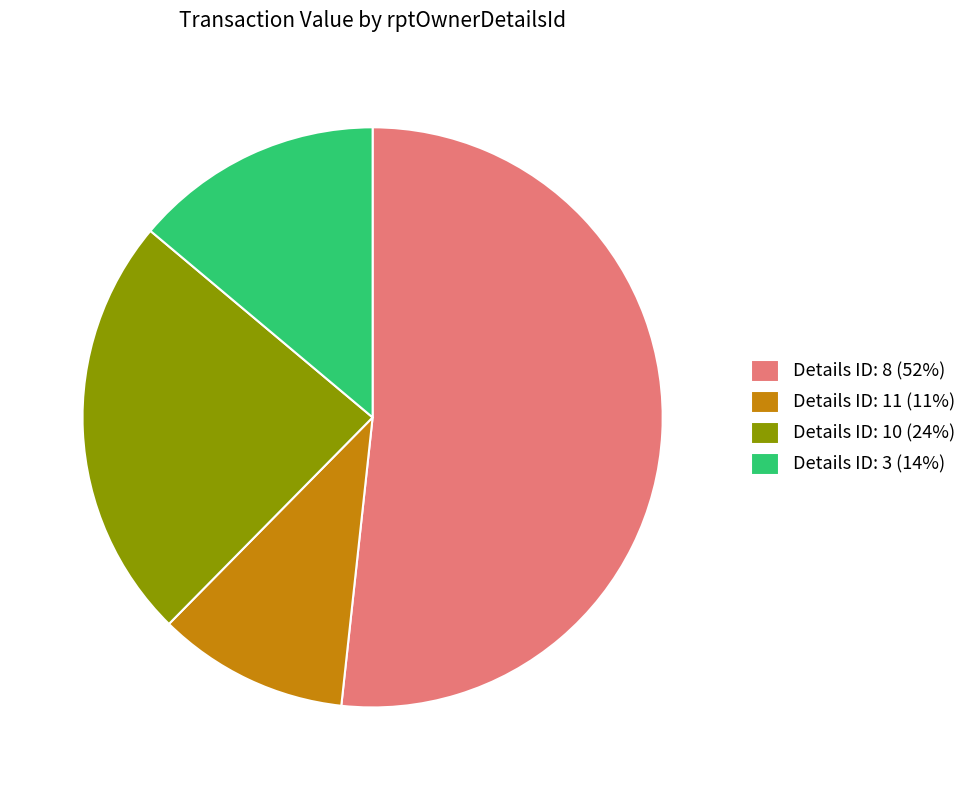

Which slice is the largest?

Details ID: 8 (52%)